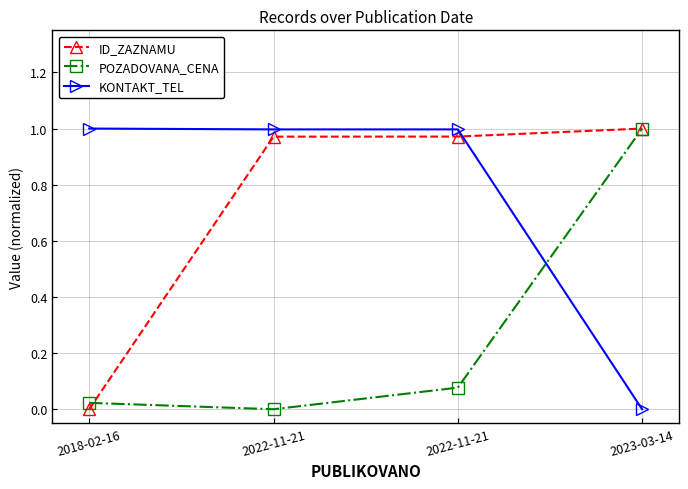

Where is ID_ZAZNAMU nearest to the value 0?

2018-02-16